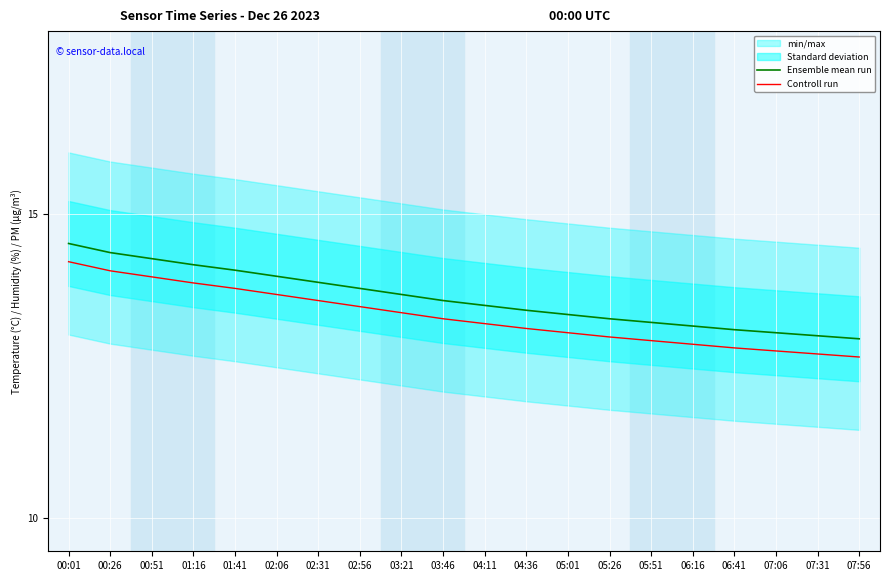

At which category is the sum across all series the highest?

00:01